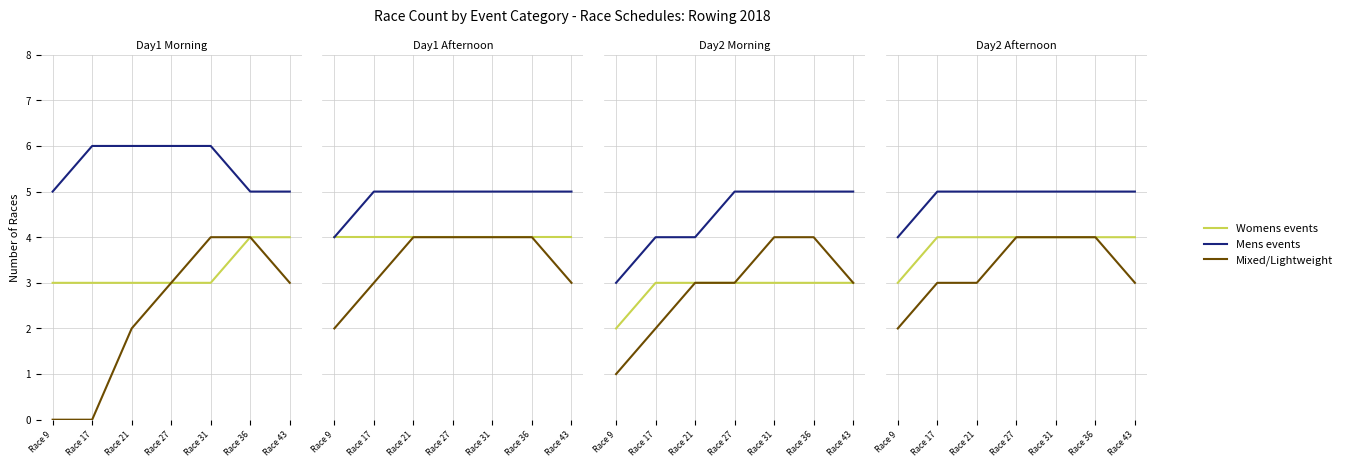

Which category has the highest value across all series?

Race 17